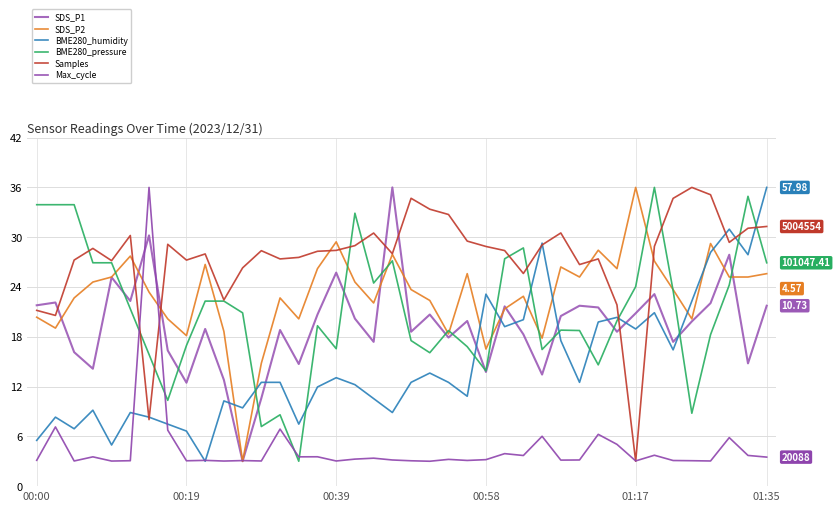

What is the average value of the BME280_humidity series?

14.8